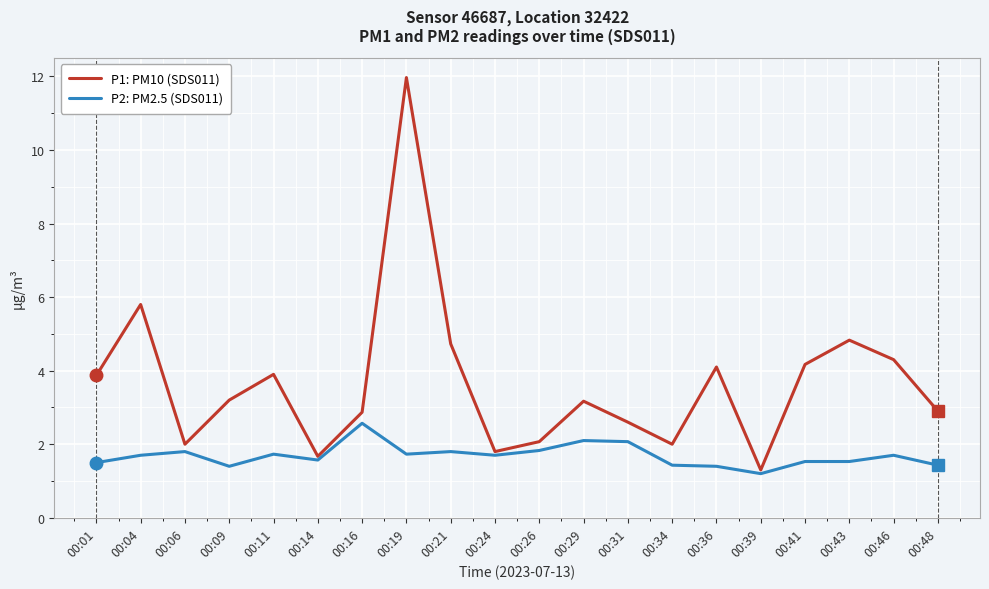

Which label corresponds to the largest value in the chart?

00:19